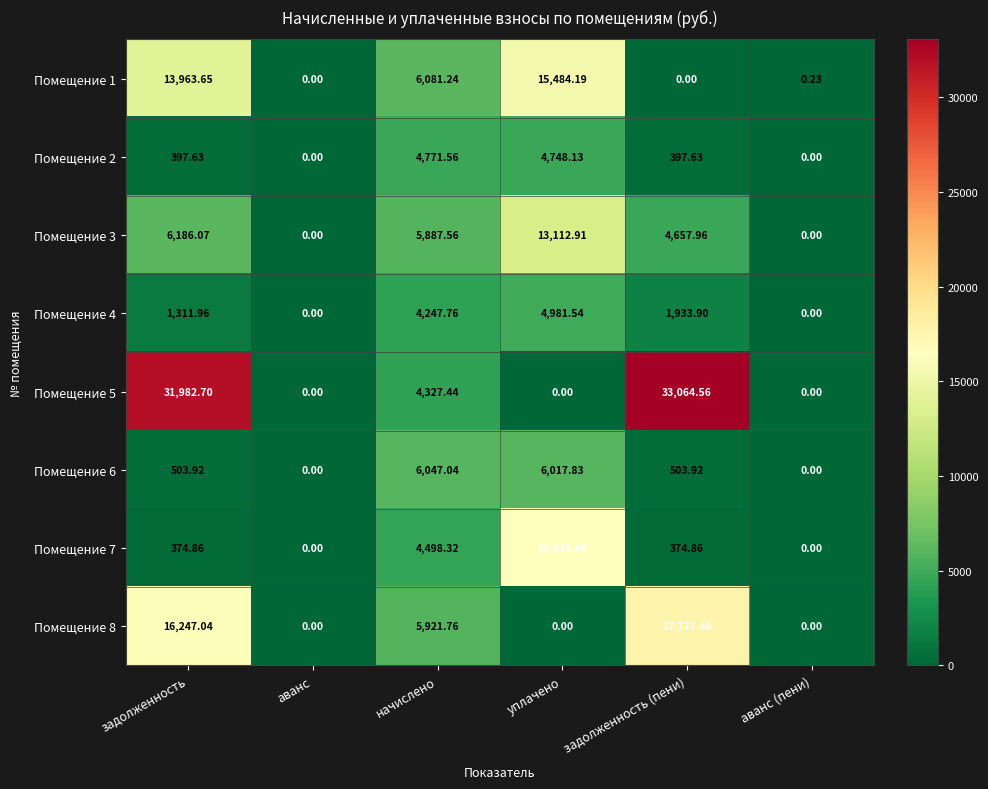

At which category is the sum across all series the highest?

задолженность